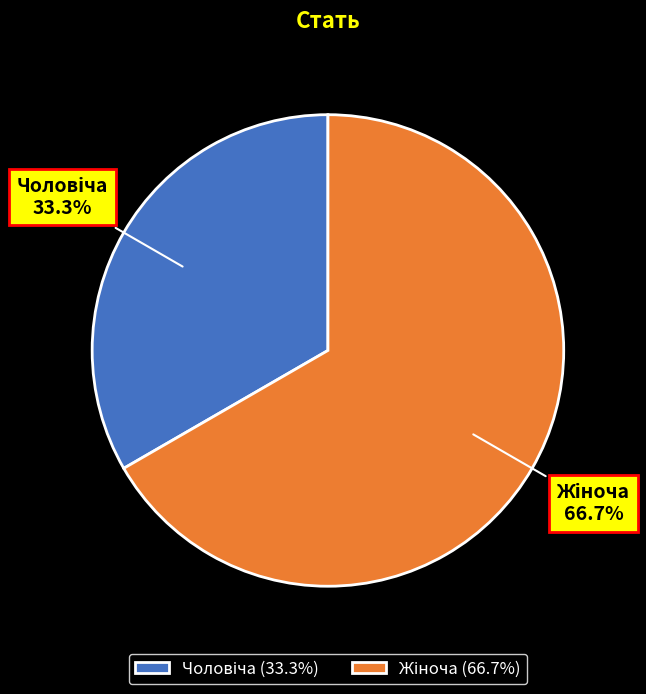

Does any single category account for the majority?

Yes